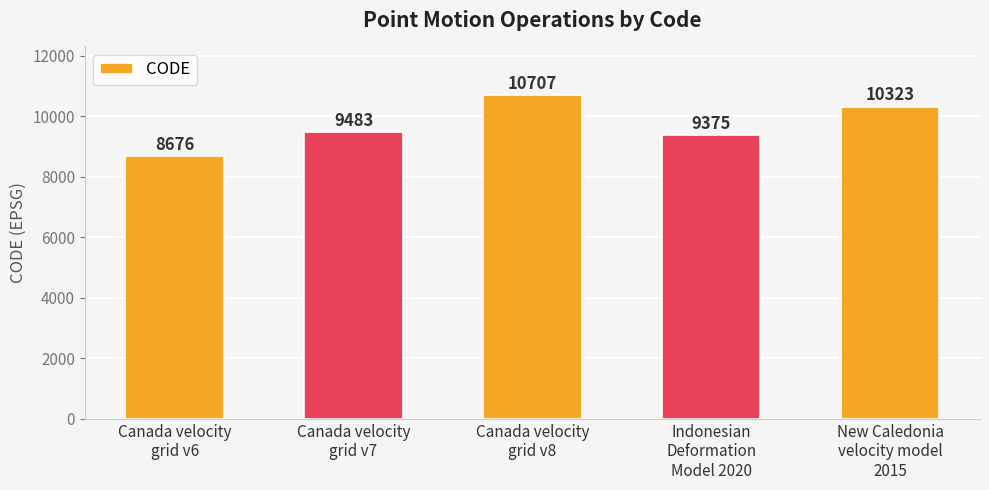

What is the maximum value shown in the chart?

10707